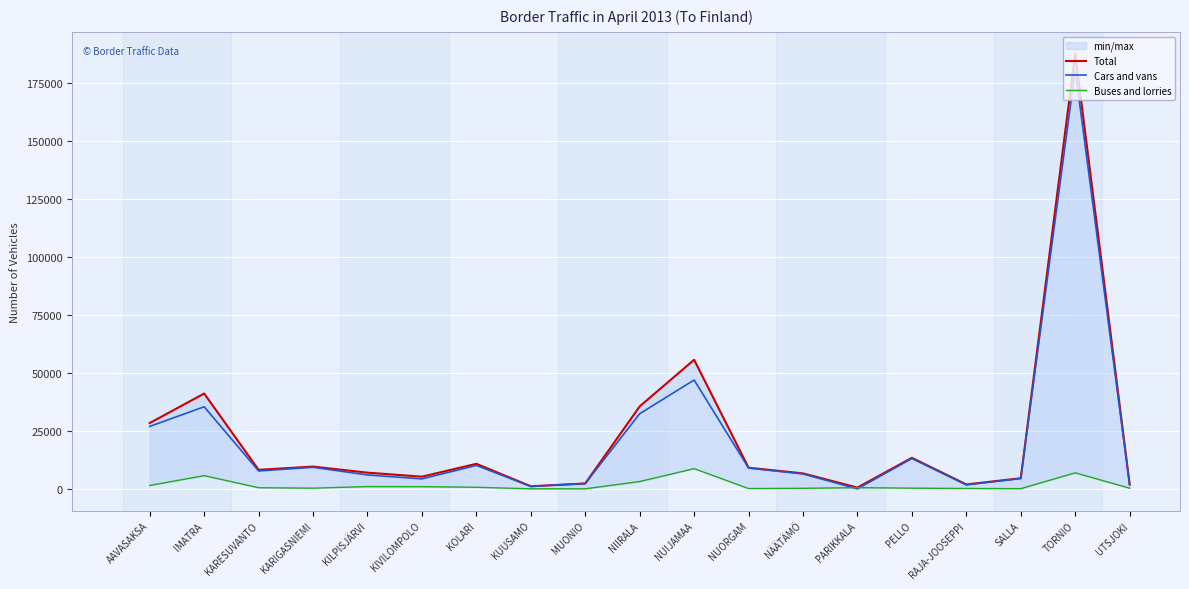

What is the minimum value shown in the chart?

22